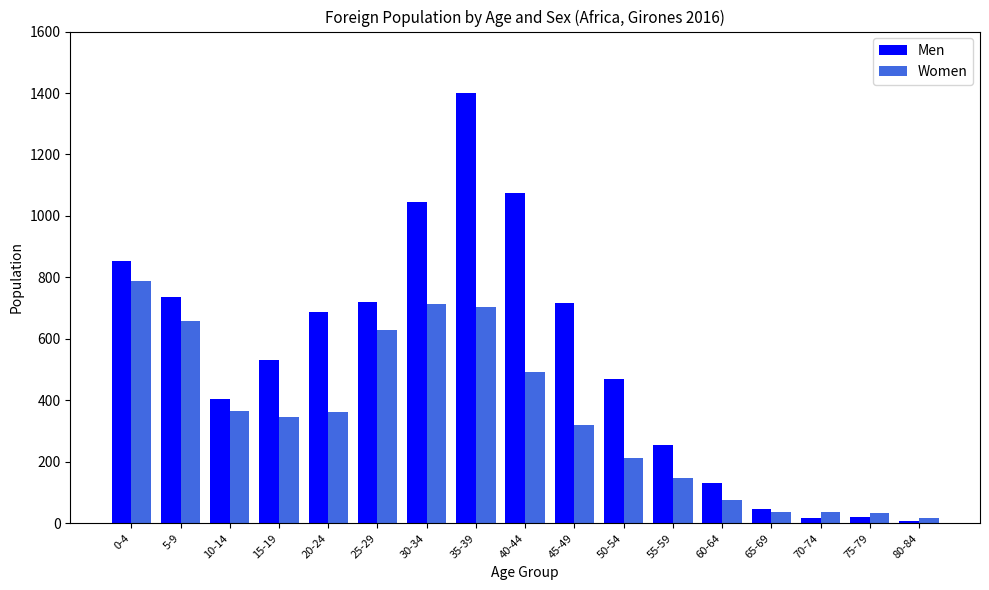

Is it true that Men equals 471 at 50-54?

True